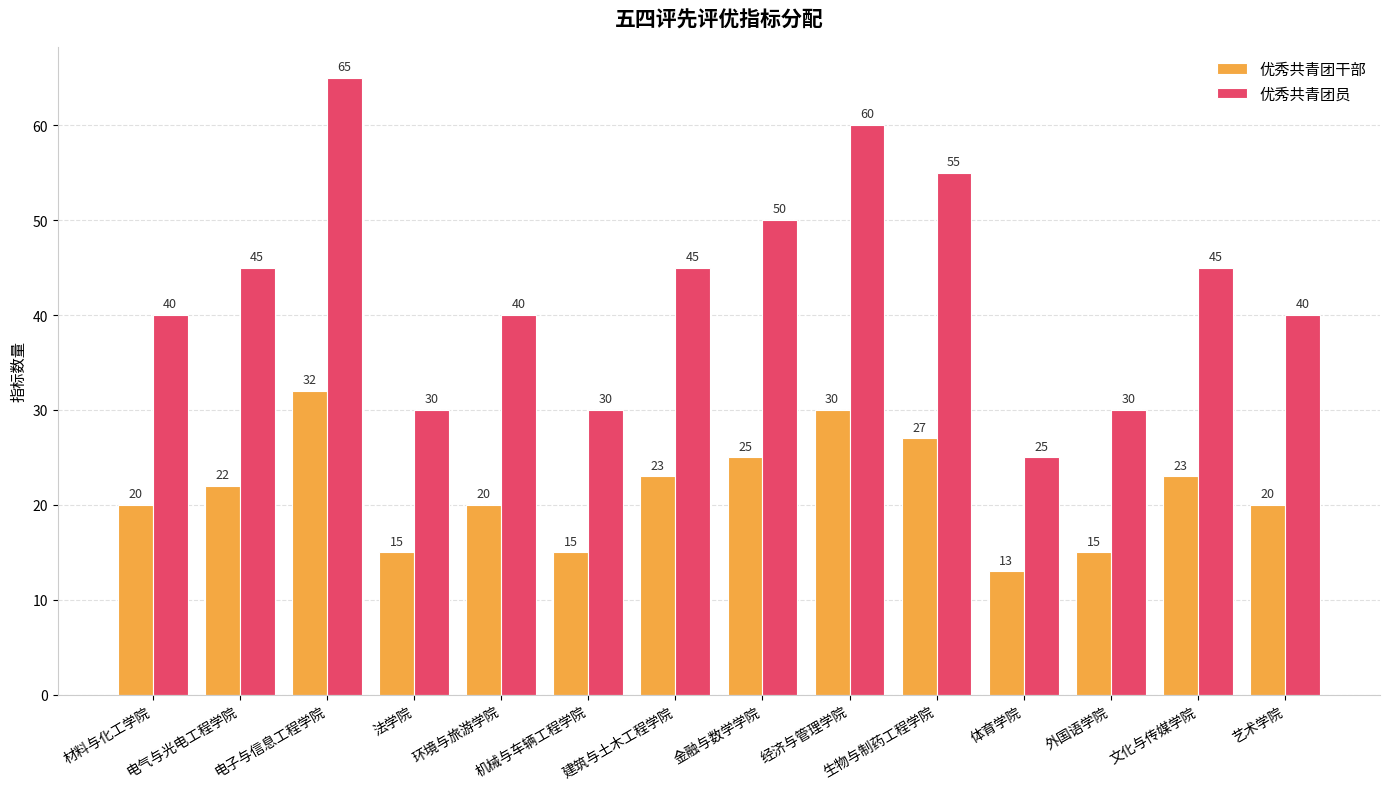

How many bars are there in total?

28